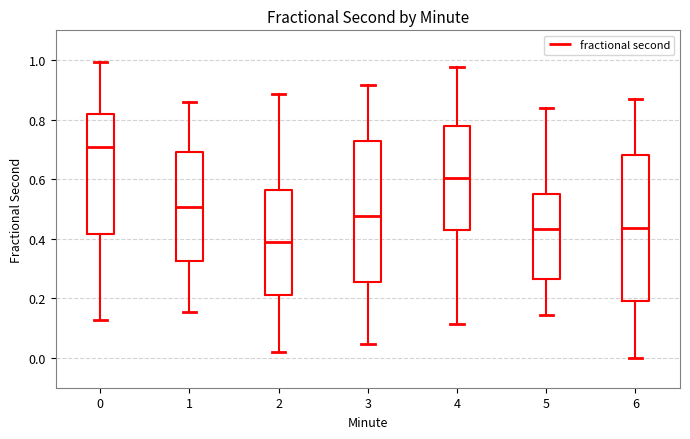

Which box's median line is the highest?

0